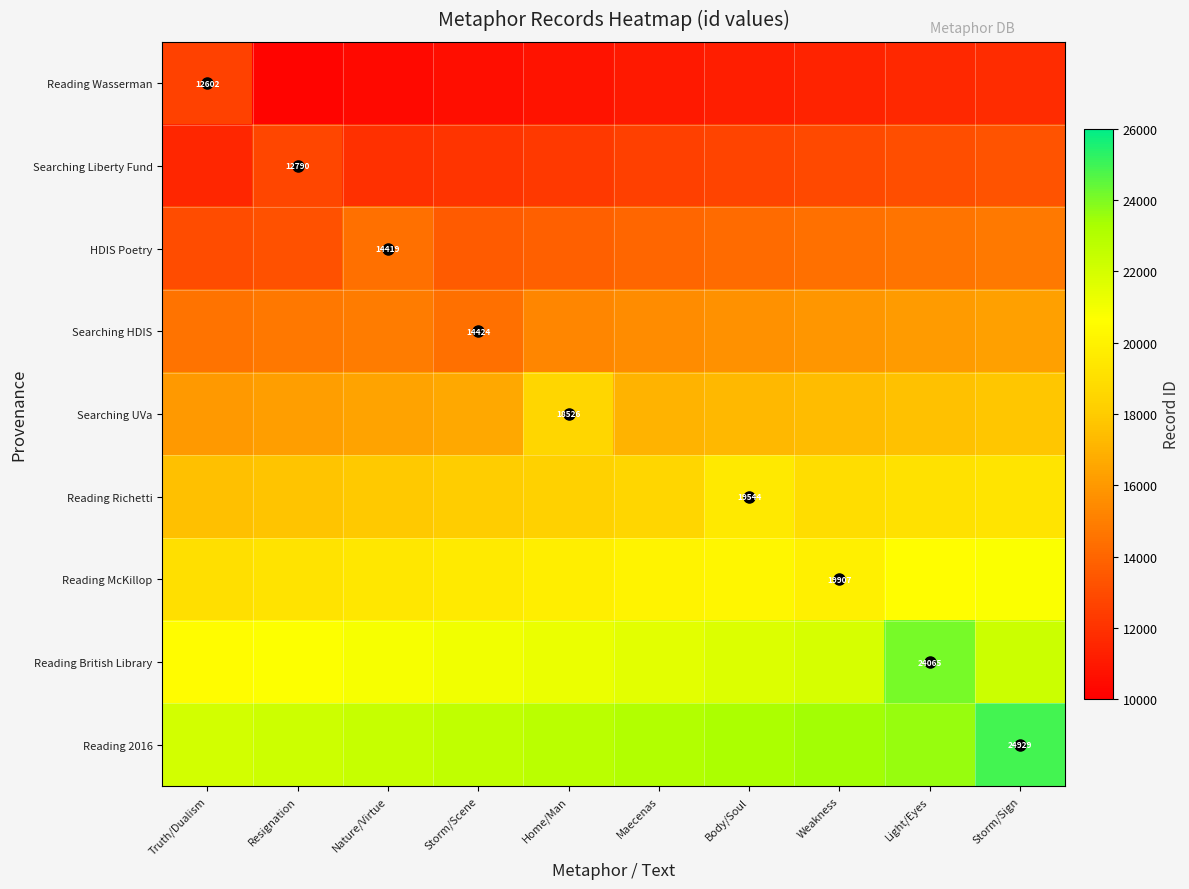

Which series has the largest range (max minus min)?

Reading British Library